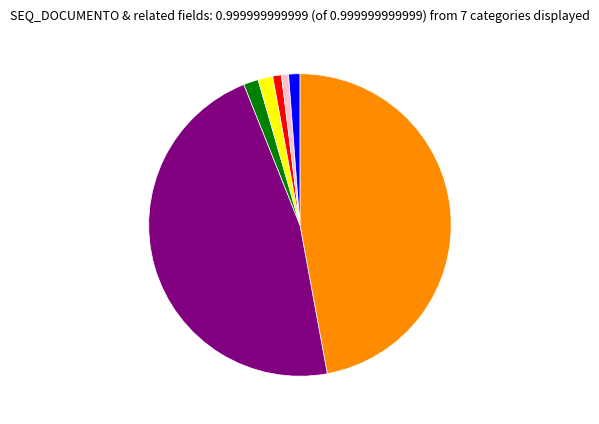

Is there any slice that represents more than half of the pie?

No